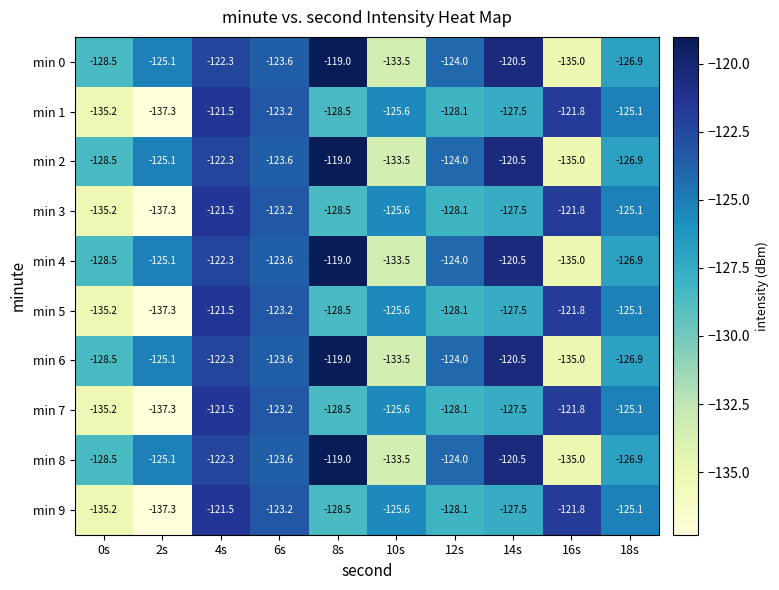

What value does the min 9 series have at 14s?

-127.5